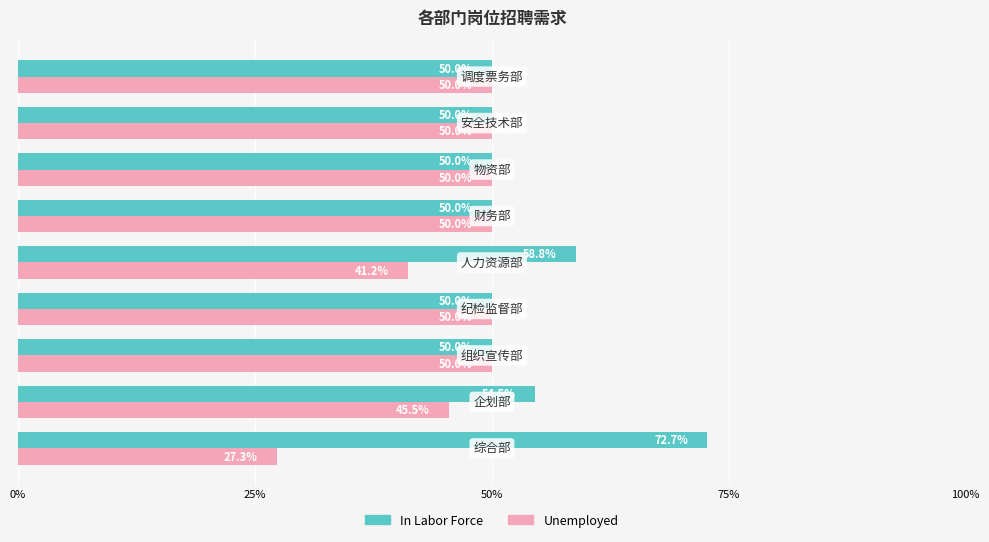

Which series has the largest total across all categories?

In Labor Force